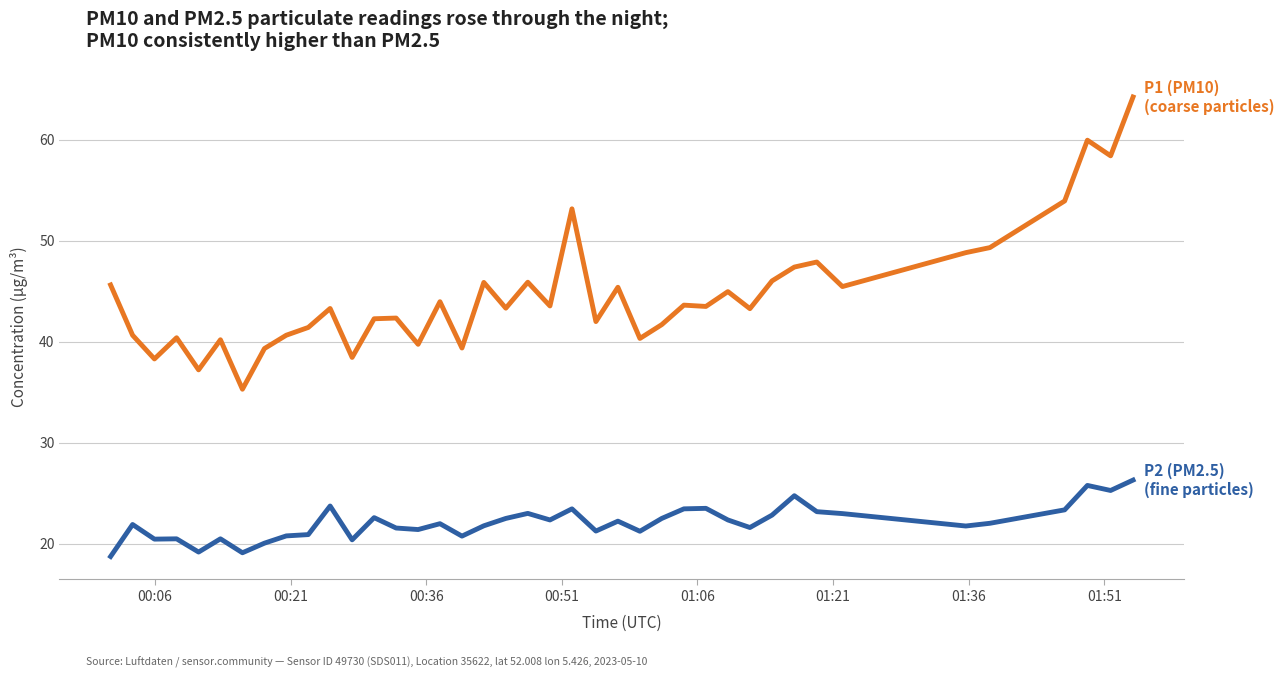

What is the smallest value displayed?

18.7